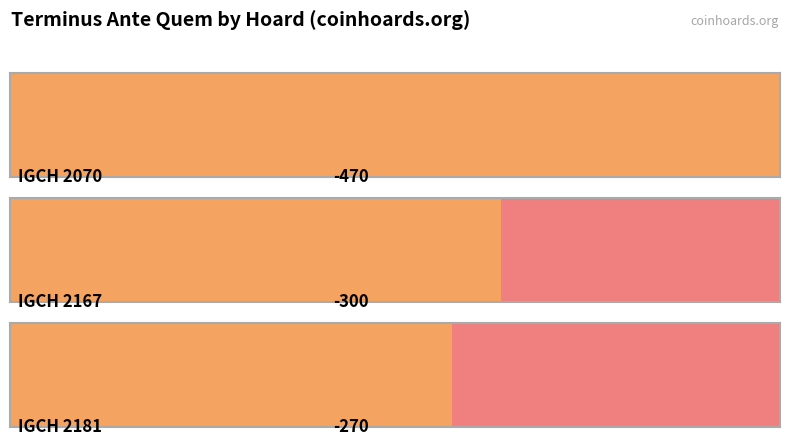

What value does the data have at IGCH 2167, to the nearest 10?

-300